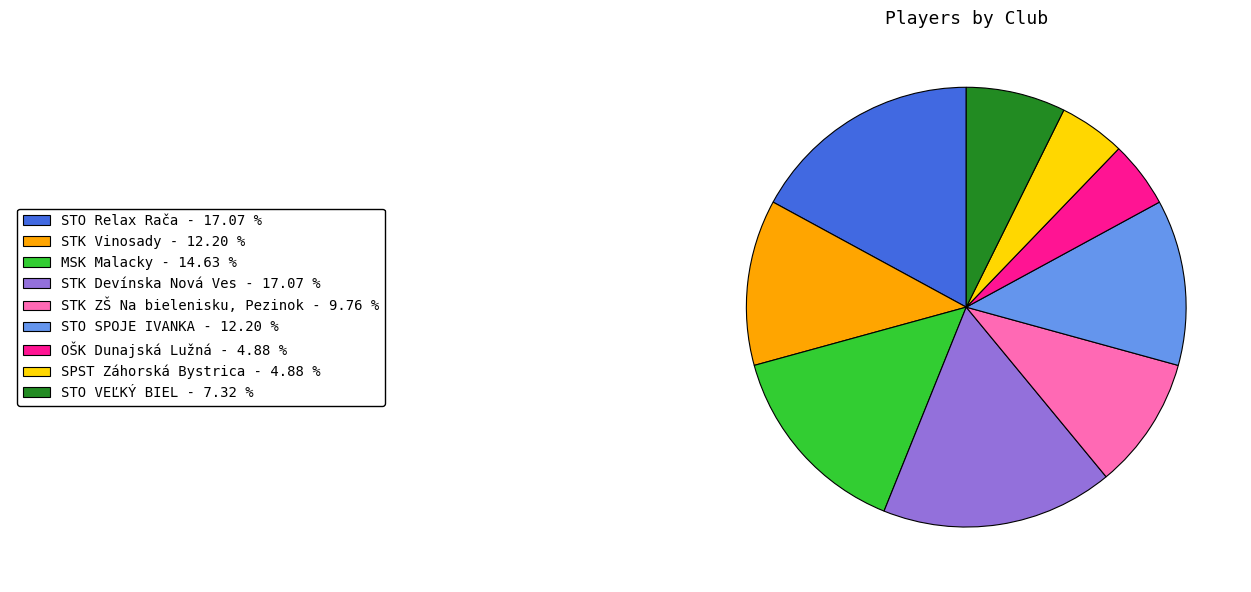

Does any single category account for the majority?

No